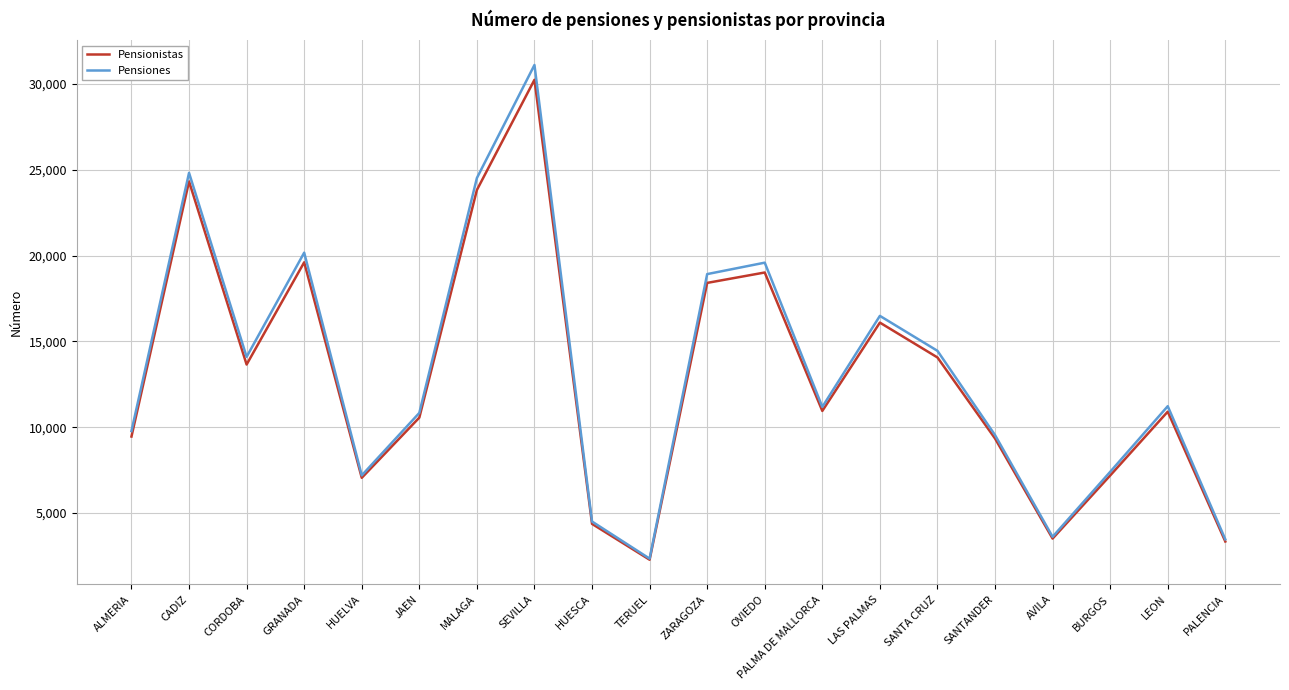

Which series has the largest total across all categories?

Pensiones